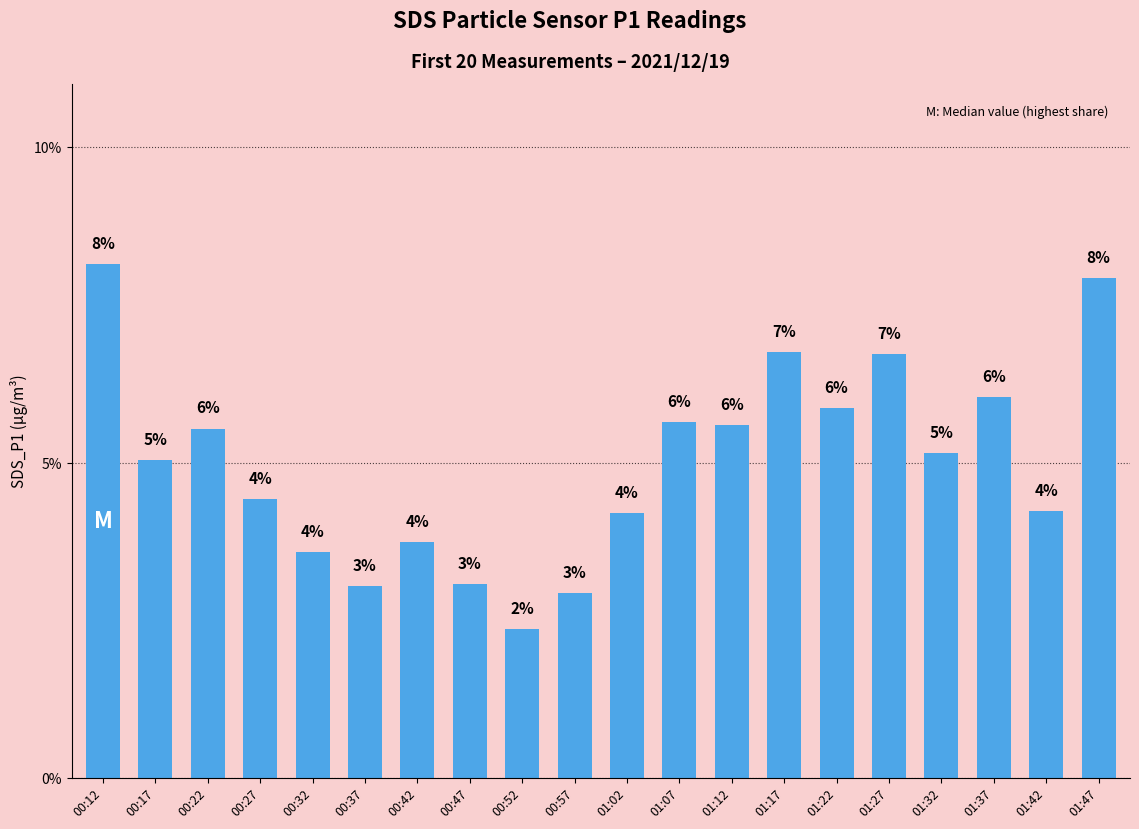

What is the label of the 5th bar from the left?

00:32